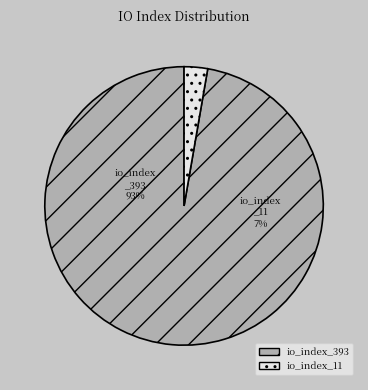

How many segments does this pie chart have?

2